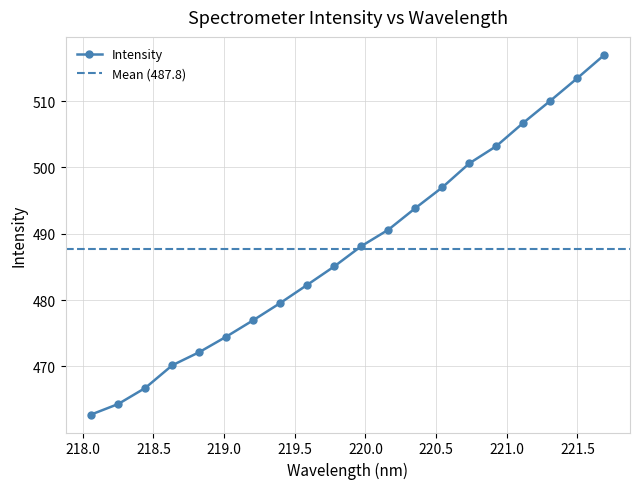

List the labels in order of value, smallest first.

218.0596, 218.2508, 218.442, 218.6332, 218.8244, 219.0156, 219.2067, 219.3979, 219.589, 219.7801, 219.9712, 220.1623, 220.3533, 220.5444, 220.7354, 220.9264, 221.1174, 221.3083, 221.4993, 221.6902